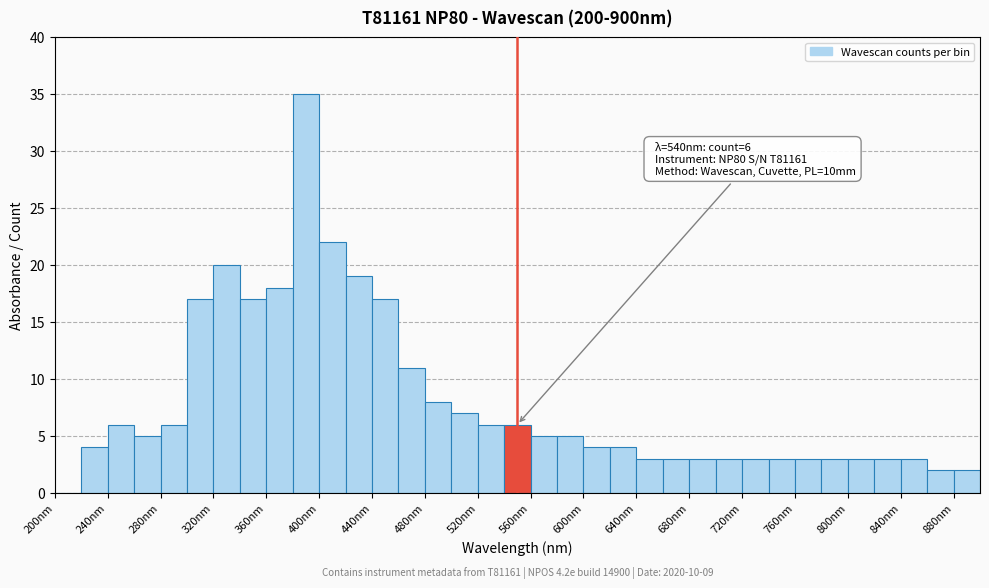

Which range on the x-axis has the tallest bar?

380 to 400